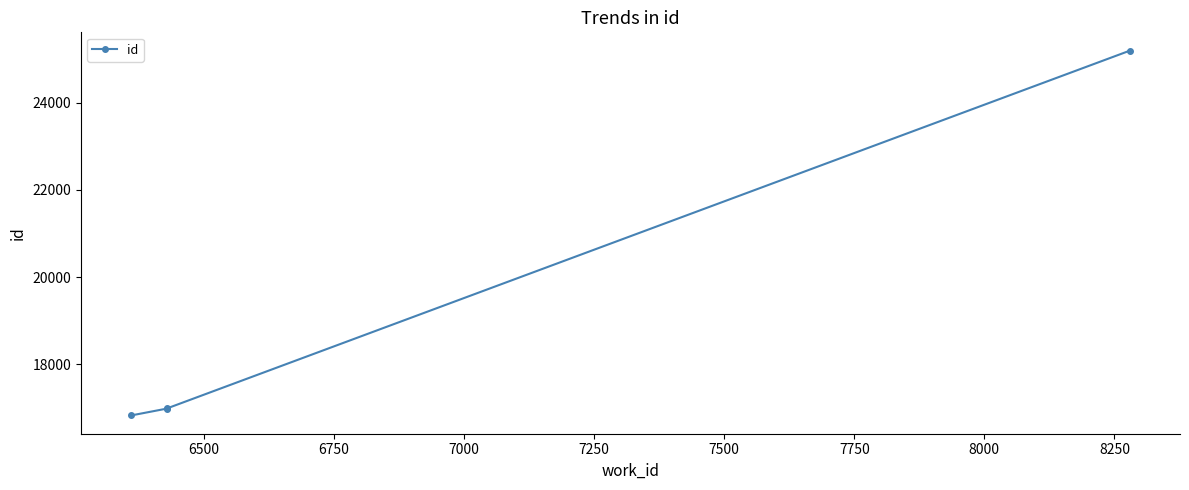

How many values are below 16986?

2